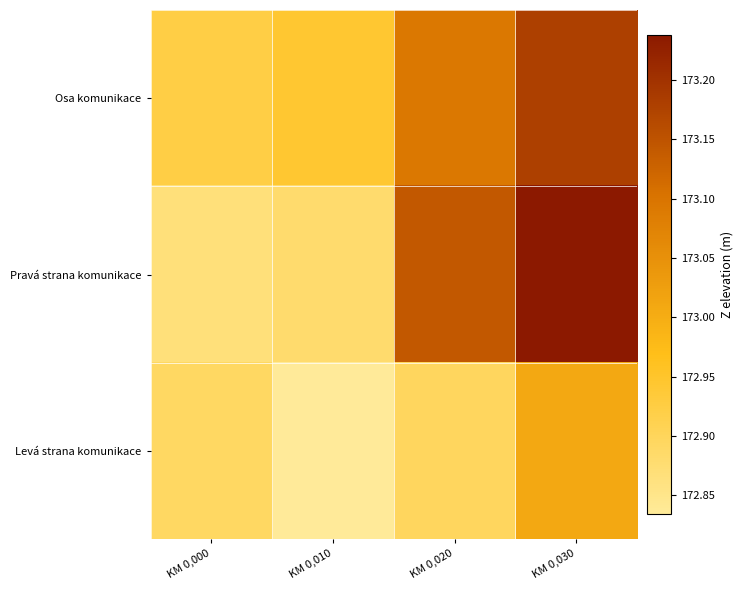

Which category has the lowest value across all series?

KM 0,010